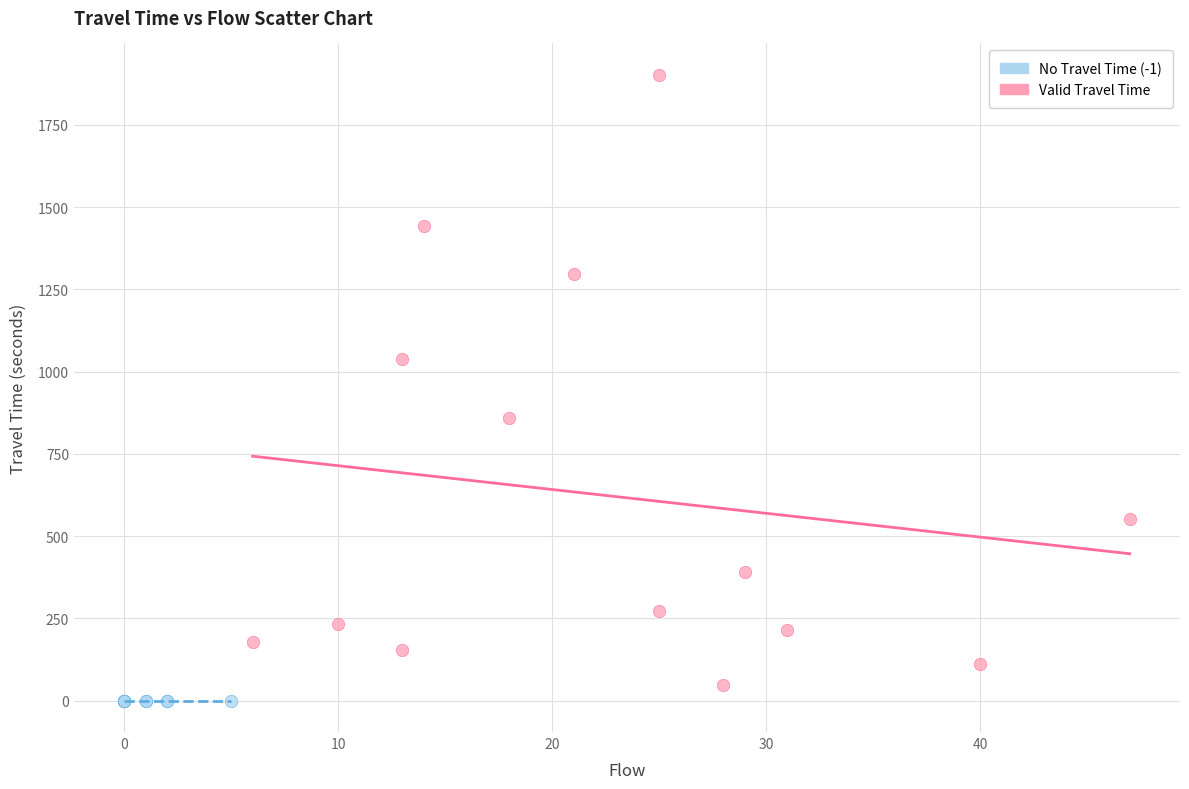

Which series contains the highest Y value?

Valid Travel Time